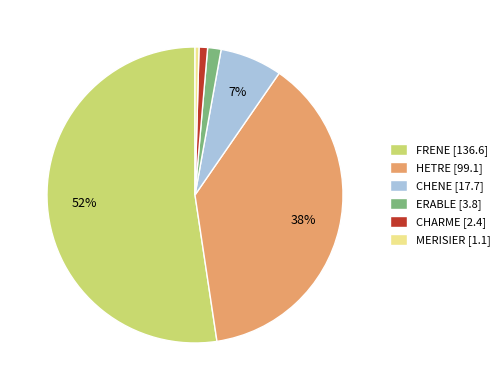

To the nearest percent, what portion does CHENE represent?

7%